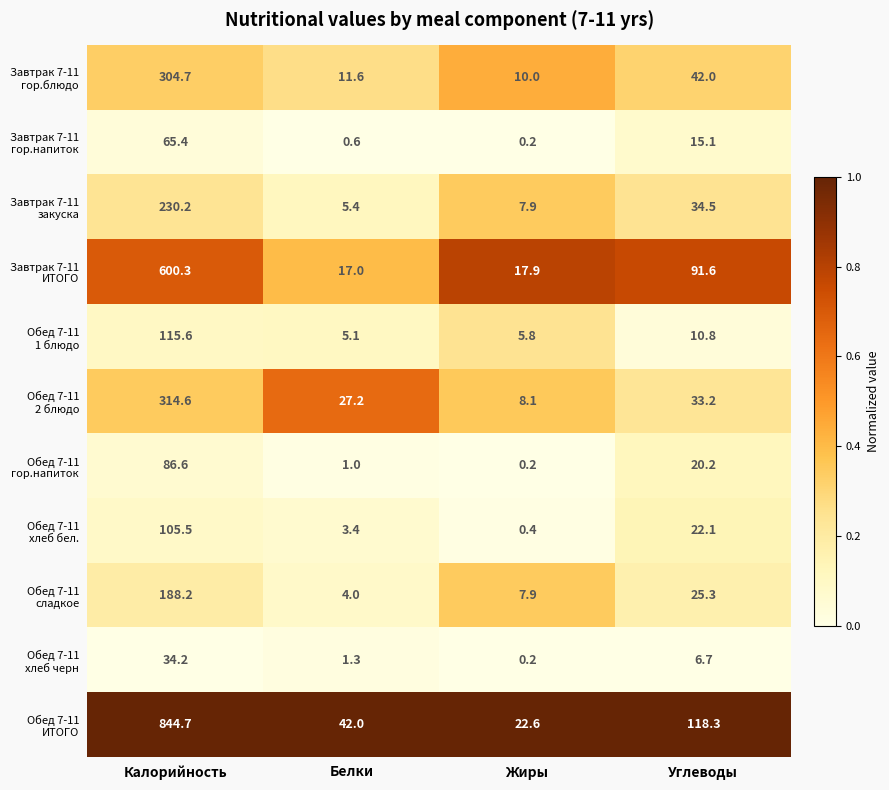

What is the difference between the highest and lowest values at Жиры?

22.4